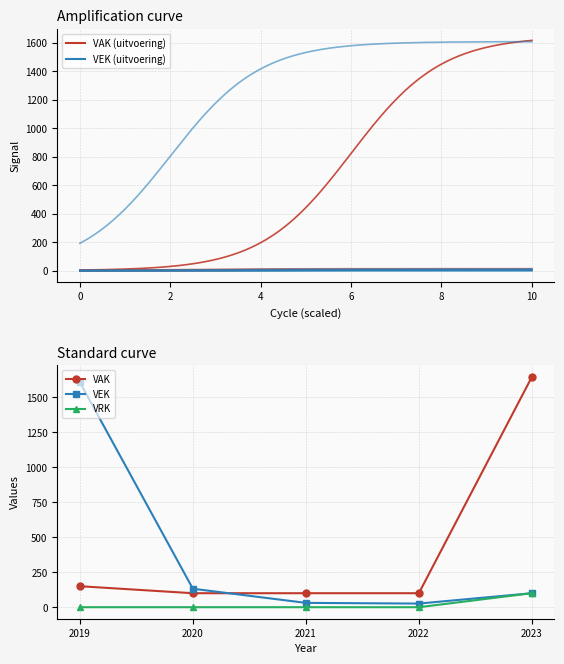

True or false: VEK and VRK cross at least once.

False